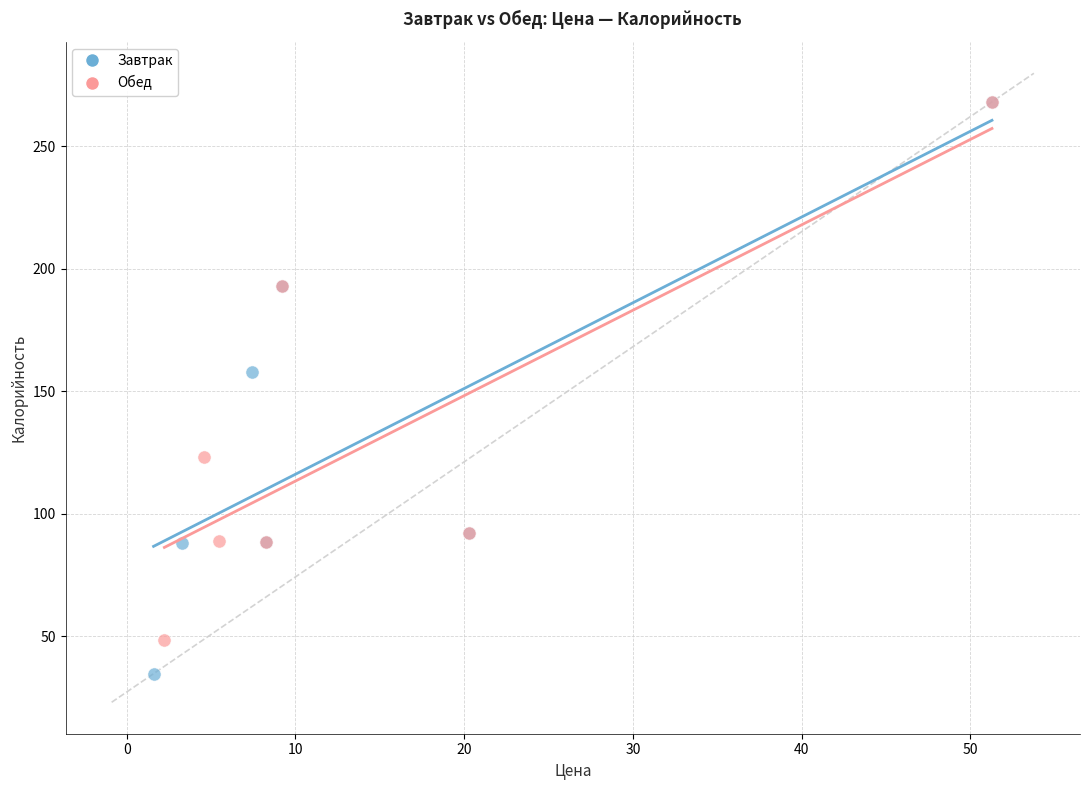

Which series contains the lowest Y value?

Завтрак